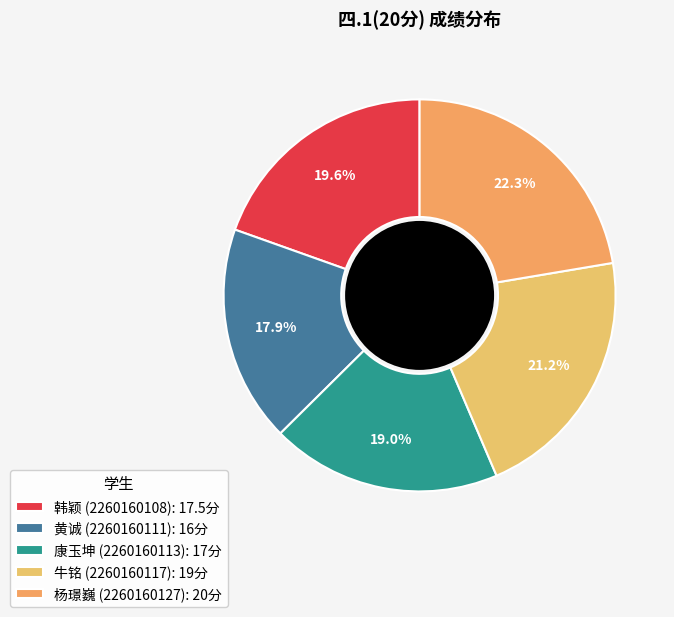

Which slice is the largest?

杨璟巍 (2260160127): 20分